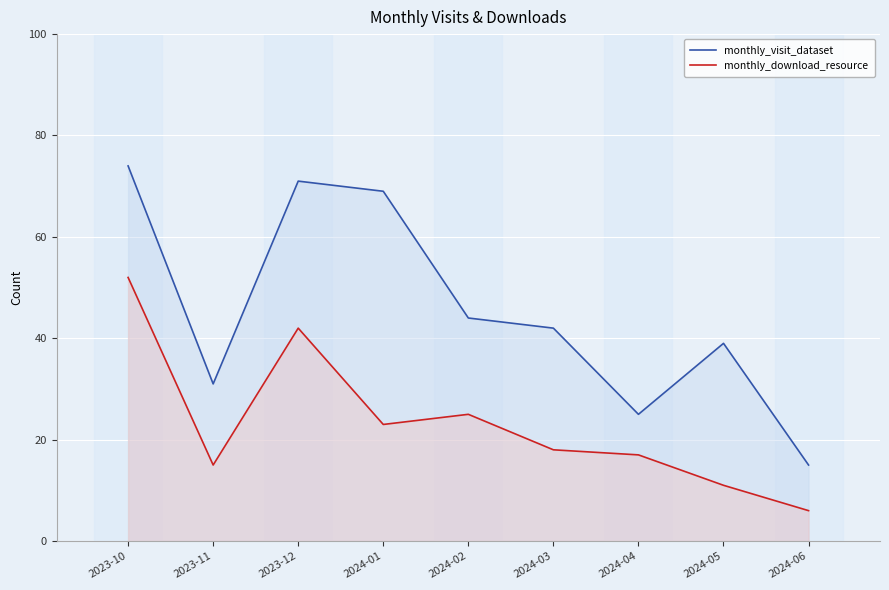

In monthly_download_resource, how many points are higher than both neighbors (excluding endpoints)?

2